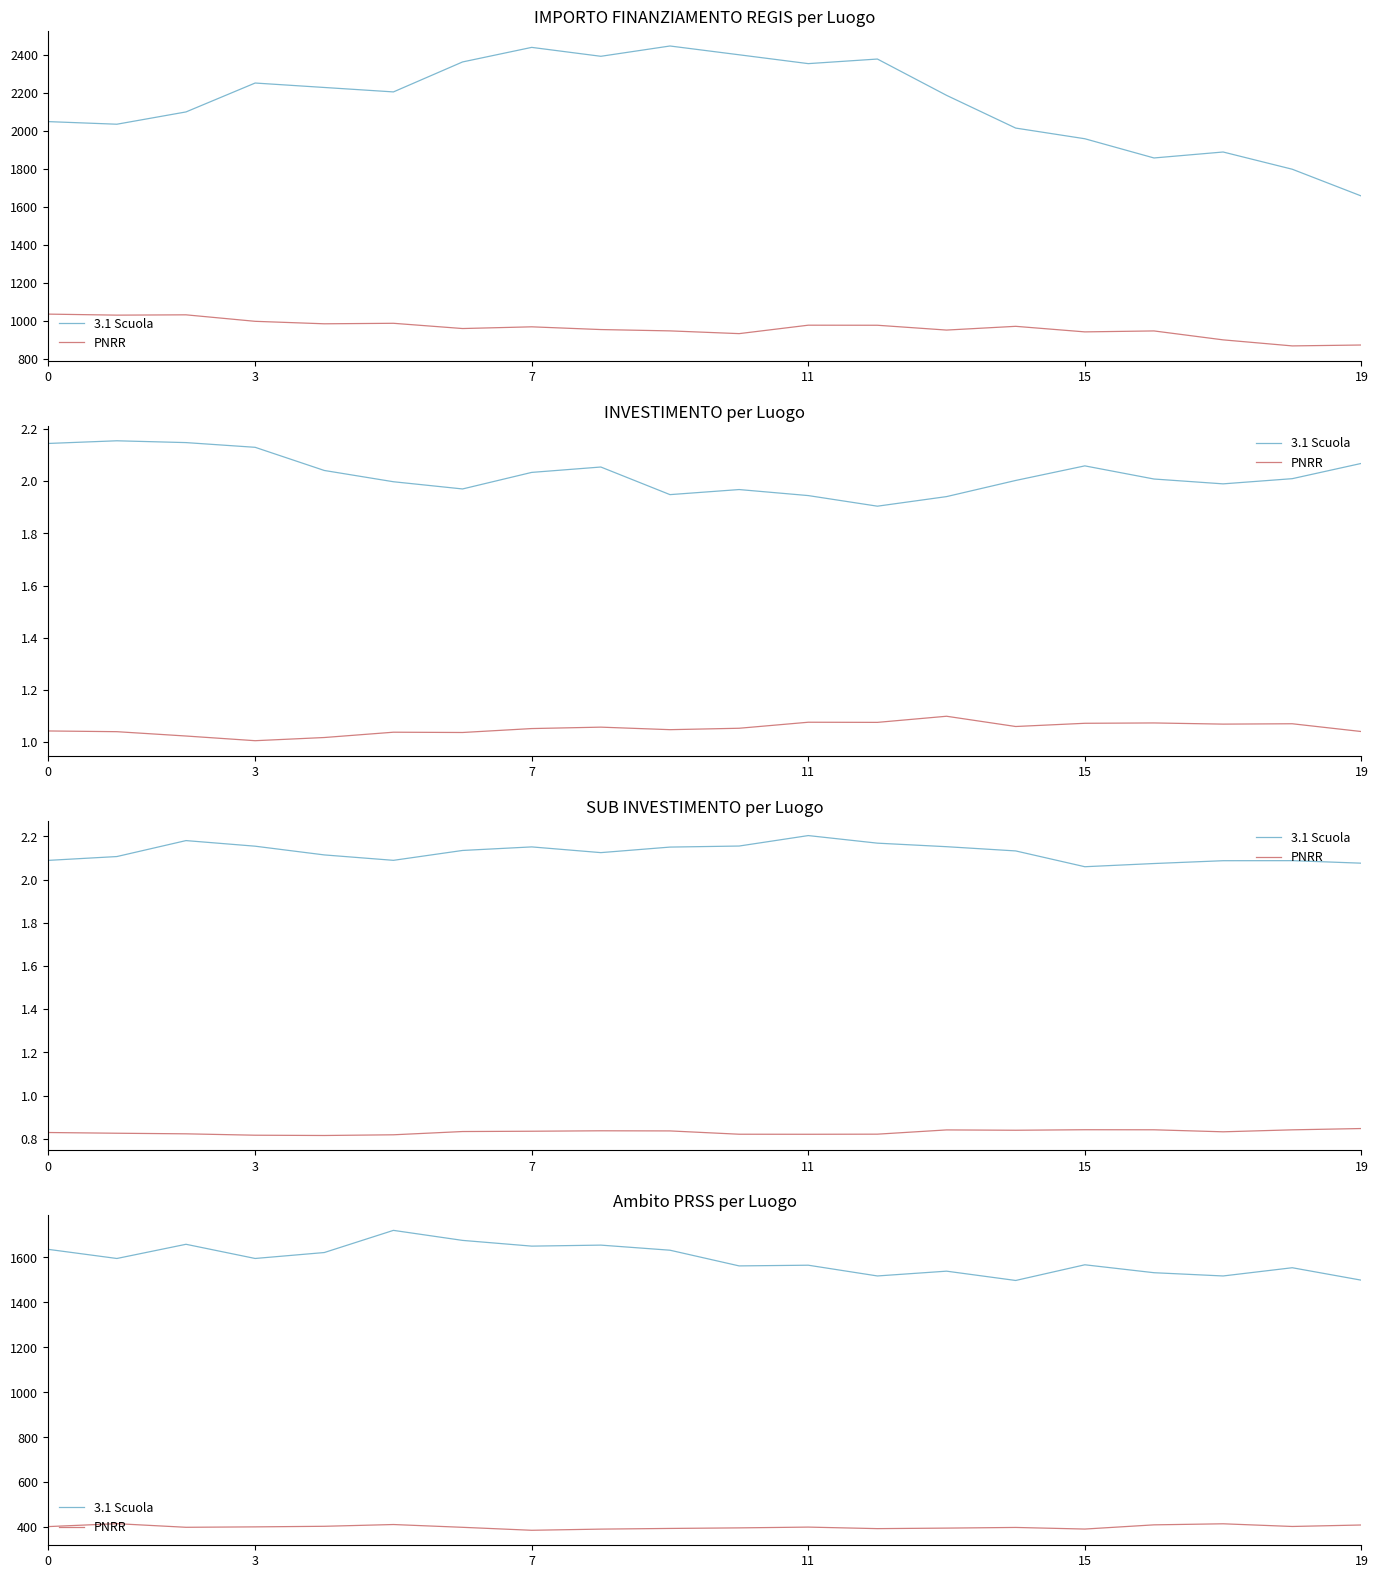

List the series in order of their overall mean, highest first.

3.1 Scuola, PNRR